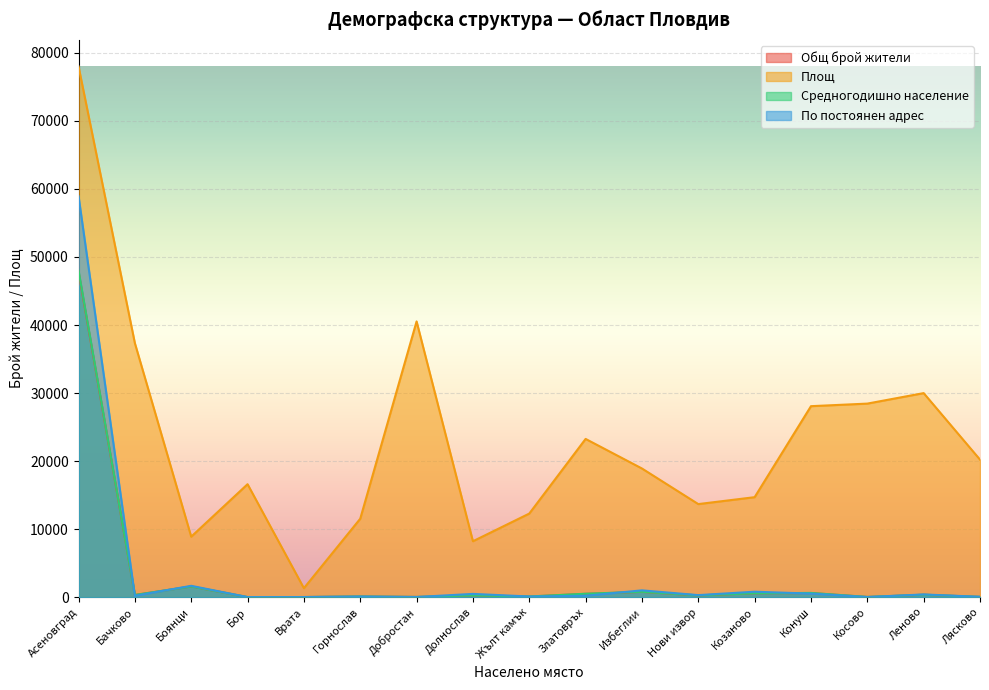

Where is the first local minimum for Площ?

Боянци